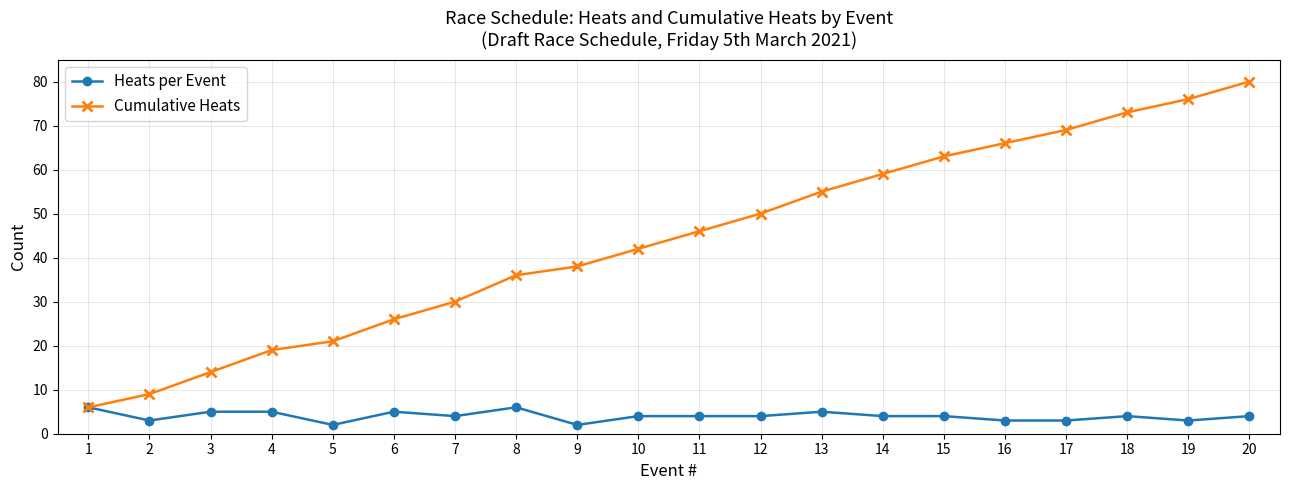

True or false: Heats per Event has a value of 3 at 17.

True